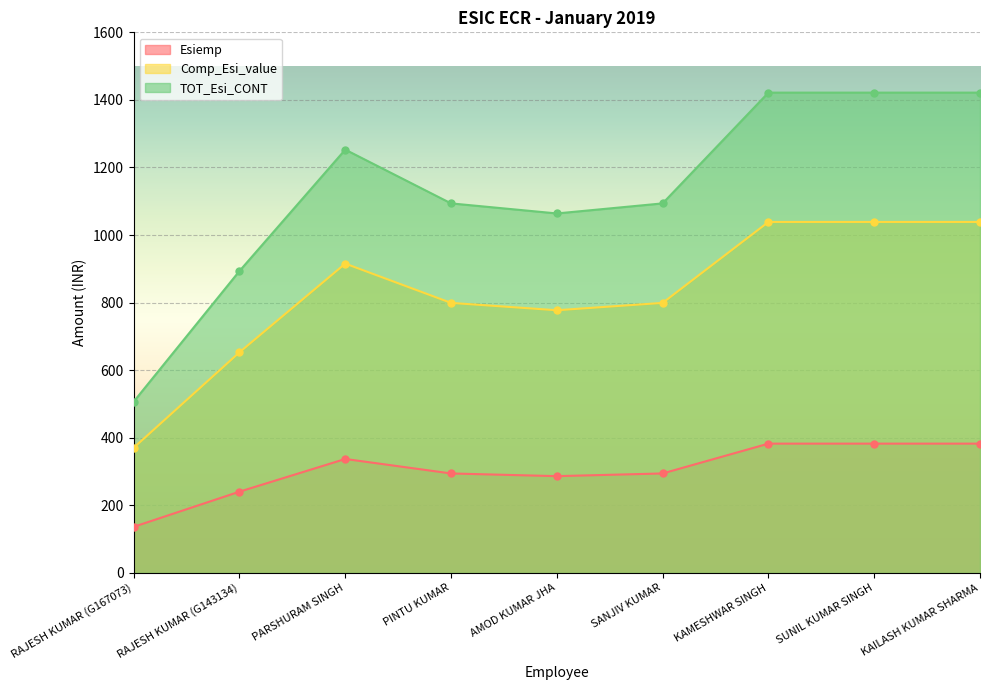

What is the sum of all TOT_Esi_CONT values?

10169.6